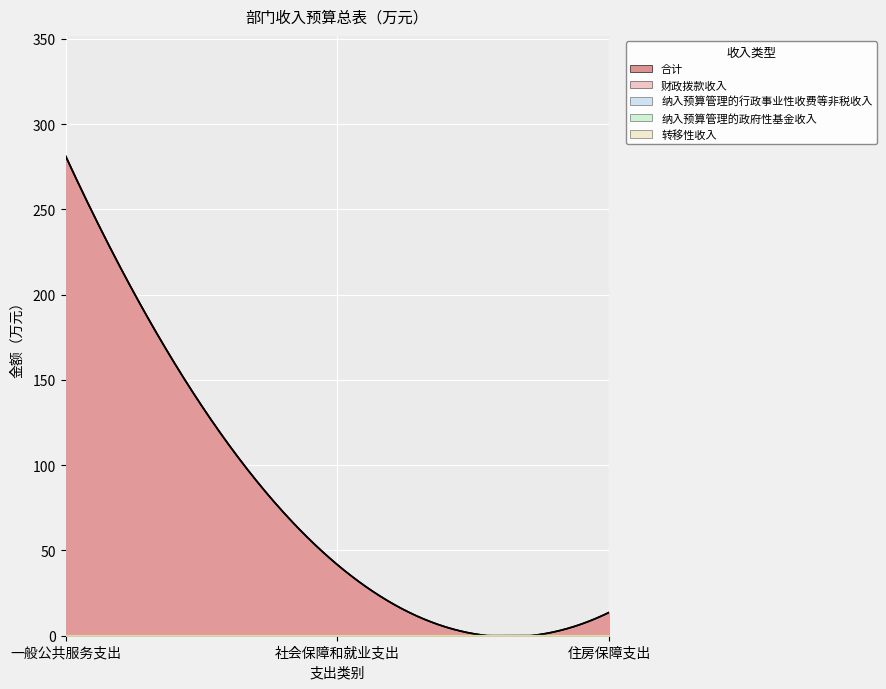

Reading left to right, transcribe all the data shown in this chart.

合计: 一般公共服务支出=281.4	社会保障和就业支出=41.7	住房保障支出=13.7
财政拨款收入: 一般公共服务支出=281.4	社会保障和就业支出=41.7	住房保障支出=13.7
纳入预算管理的行政事业性收费等非税收入: 一般公共服务支出=0.0	社会保障和就业支出=0.0	住房保障支出=0.0
纳入预算管理的政府性基金收入: 一般公共服务支出=0.0	社会保障和就业支出=0.0	住房保障支出=0.0
转移性收入: 一般公共服务支出=0.0	社会保障和就业支出=0.0	住房保障支出=0.0